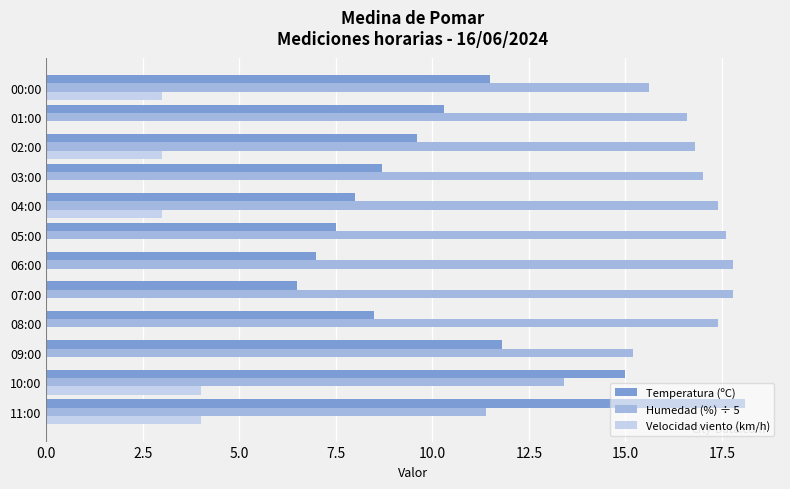

What is the sum of the Humedad (%) ÷ 5 values at 06:00 and 08:00?

35.2